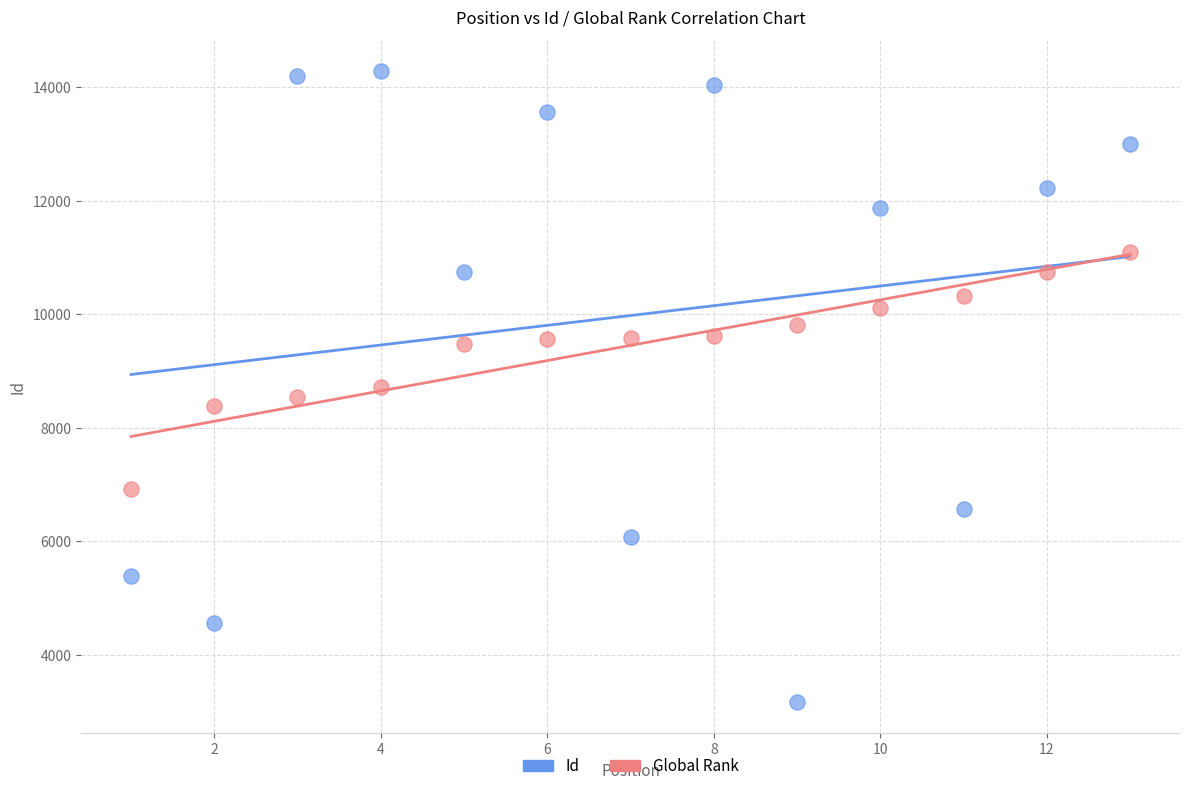

Which series has the widest spread of Y values?

Id